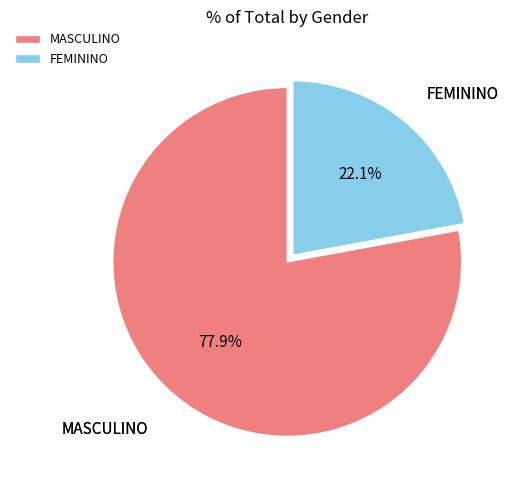

True or false: FEMININO accounts for 22% of the total.

True